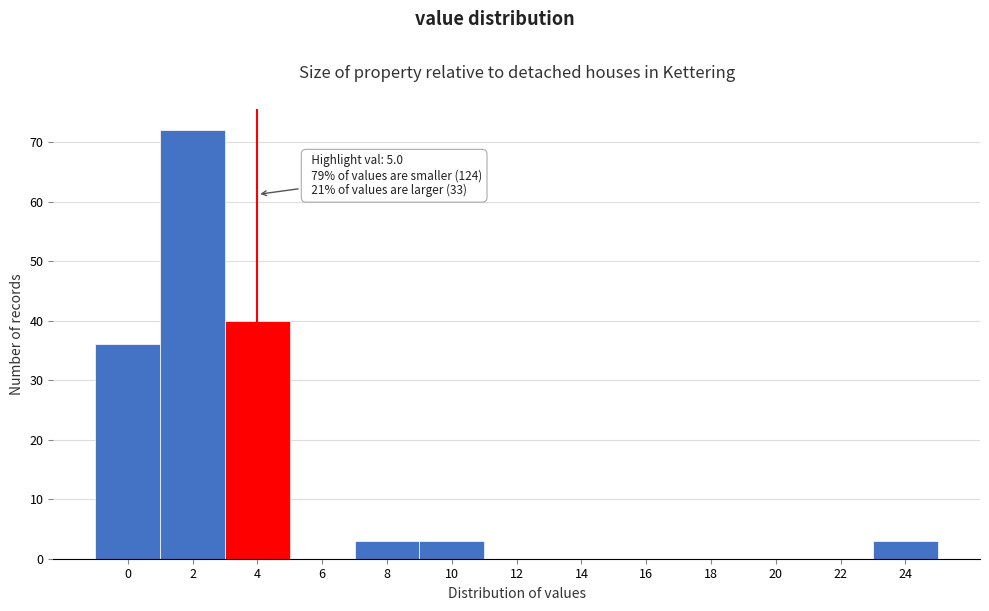

Reading right to left, what are all the values shown in this chart?

24=3	22=0	20=0	18=0	16=0	14=0	12=0	10=3	8=3	6=0	4=40	2=72	0=36